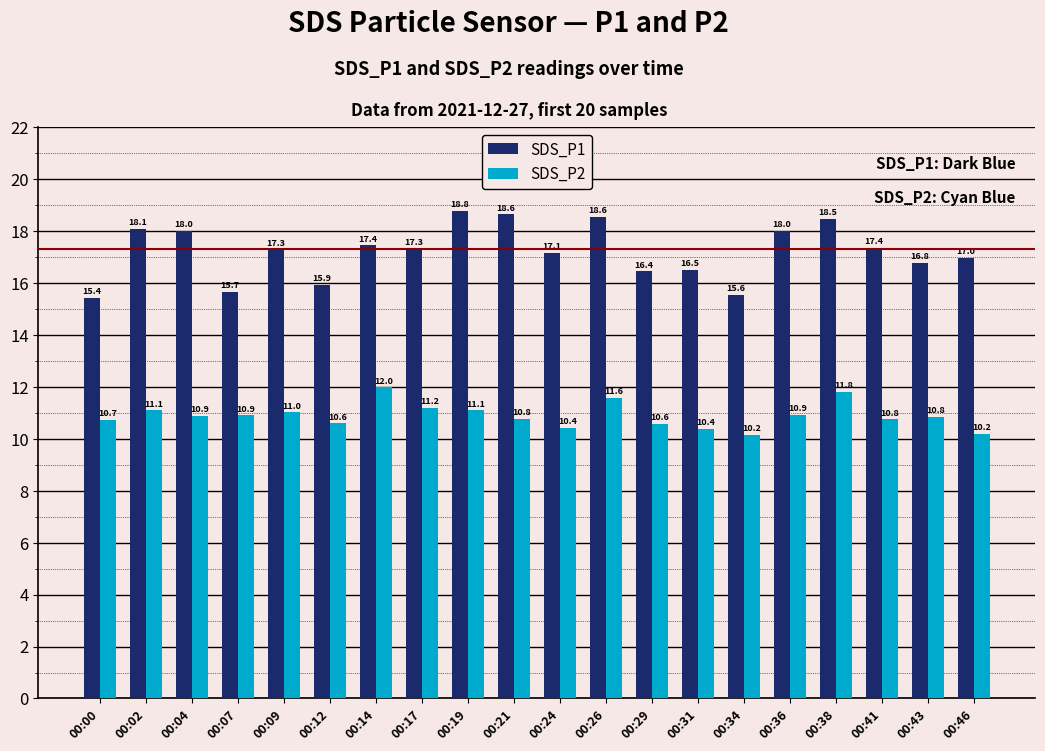

List the series in order of their overall mean, highest first.

SDS_P1, SDS_P2